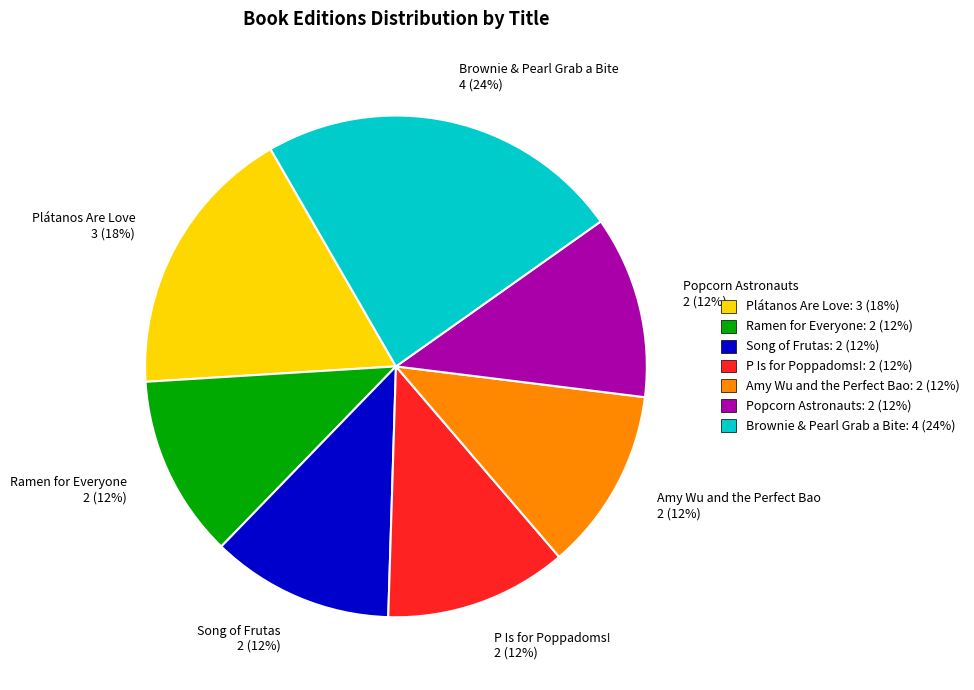

The Ramen for Everyone slice represents 1% of the pie. True or false?

False